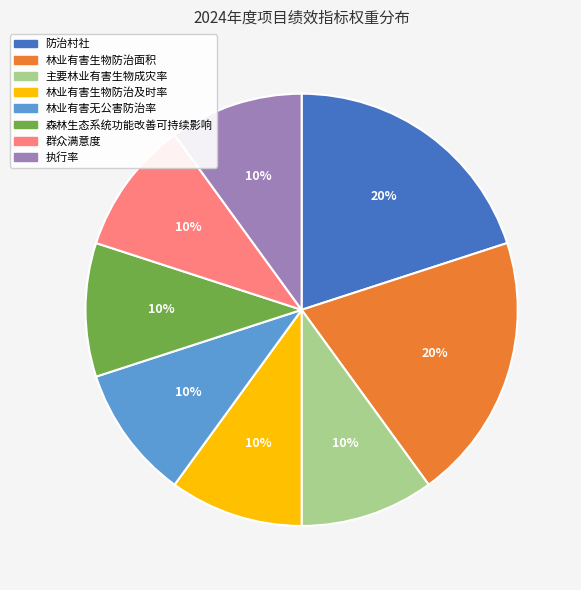

Approximately how many times larger is the value at 防治村社 compared to 林业有害生物防治面积?

1.0